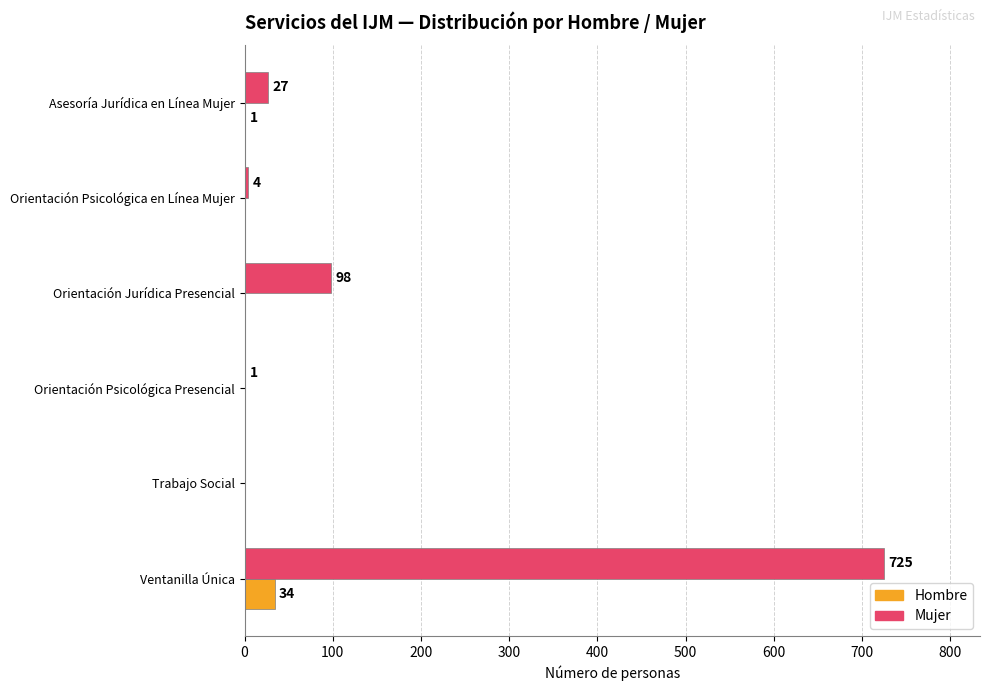

Is it true that Hombre equals 0 at Trabajo Social?

True